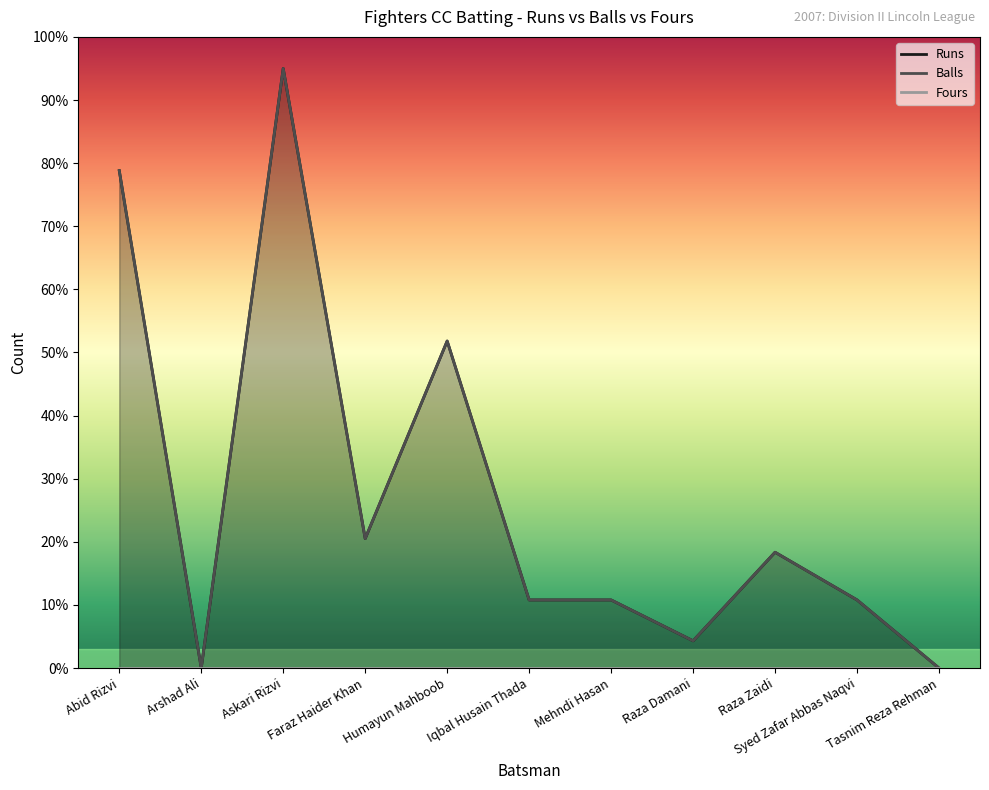

At which label does Balls reach its minimum?

Arshad Ali